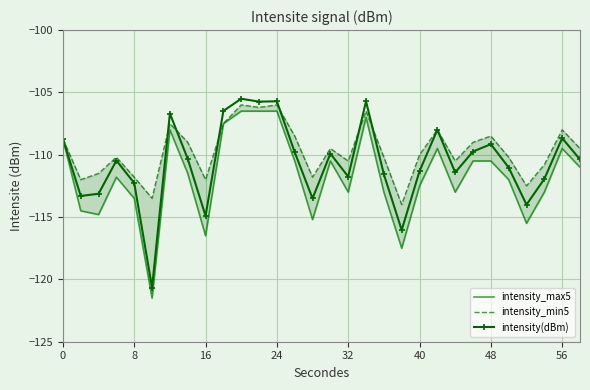

True or false: intensity(dBm) has more than 2 points higher than both neighbors.

True